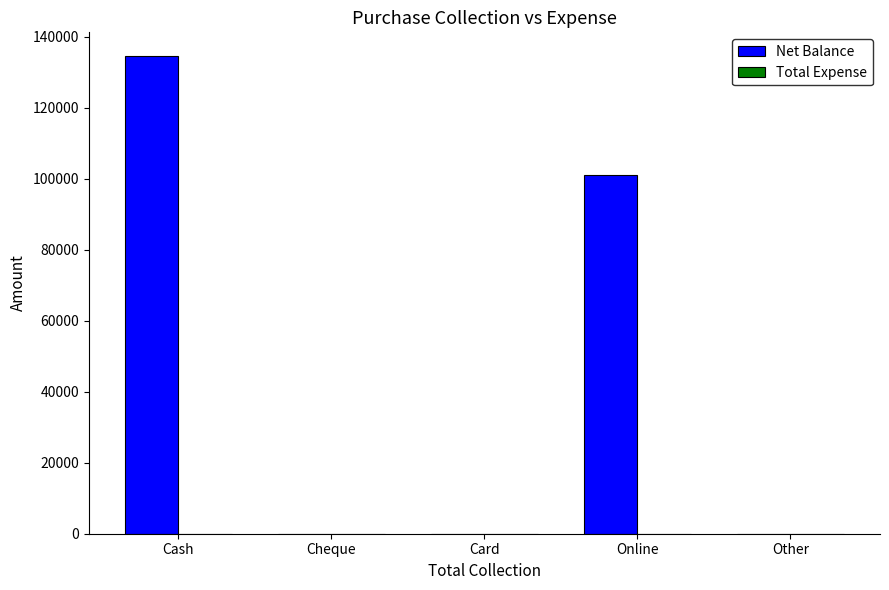

At which label is the value closest to 67250?

Online